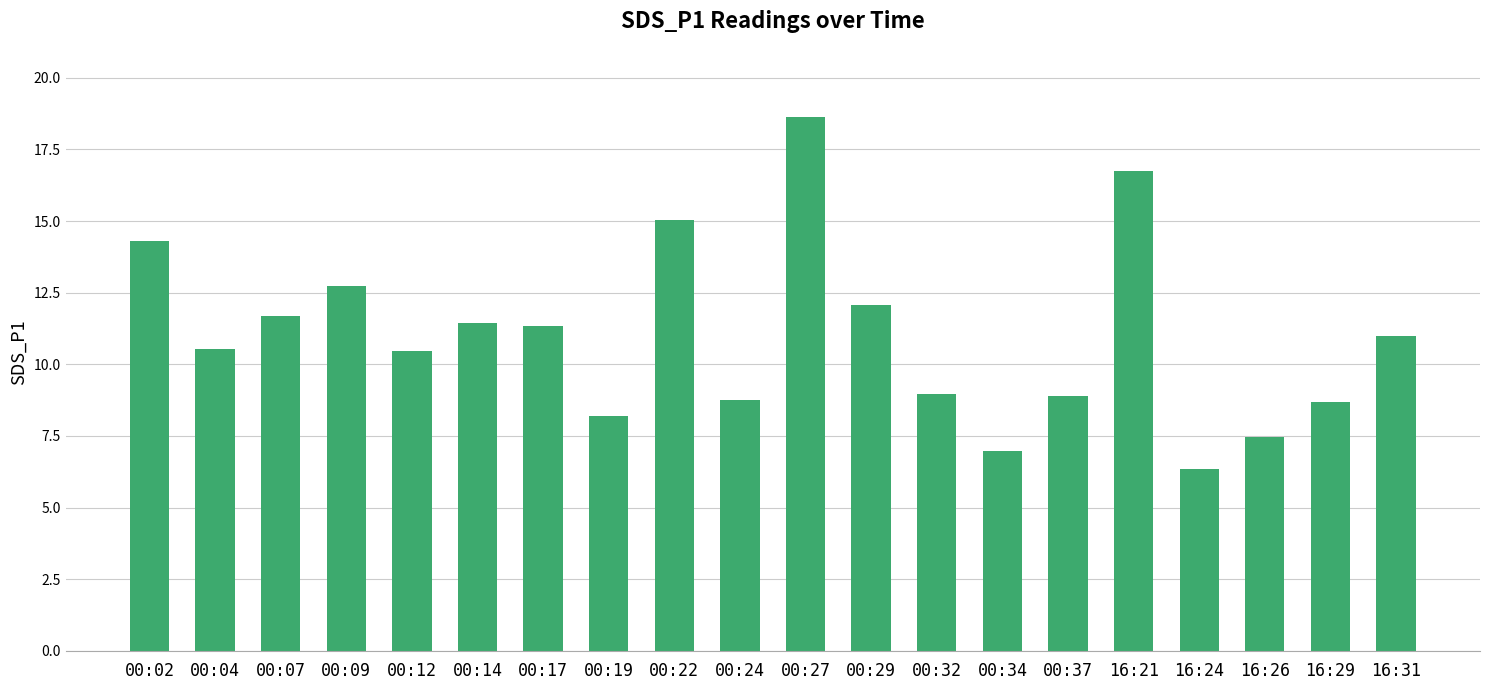

The value at 00:07 is 11.7. True or false?

True